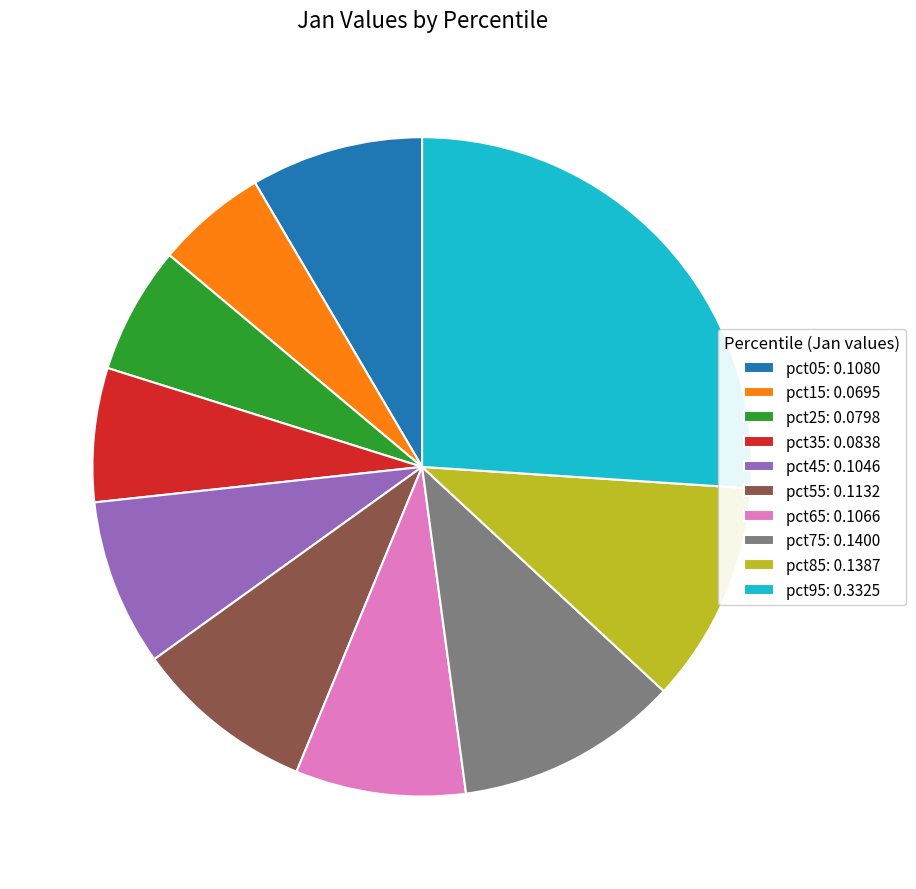

Which has a higher value, pct05: 0.1080 or pct25: 0.0798?

pct05: 0.1080